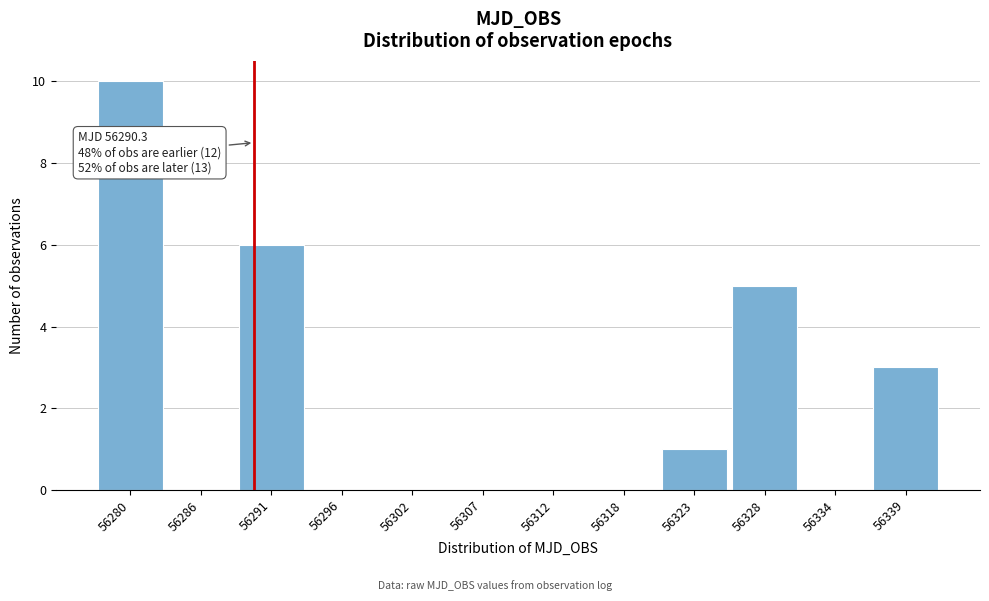

Reading left to right, transcribe all the data shown in this chart.

56280=10	56286=0	56291=6	56296=0	56302=0	56307=0	56312=0	56318=0	56323=1	56328=5	56334=0	56339=3